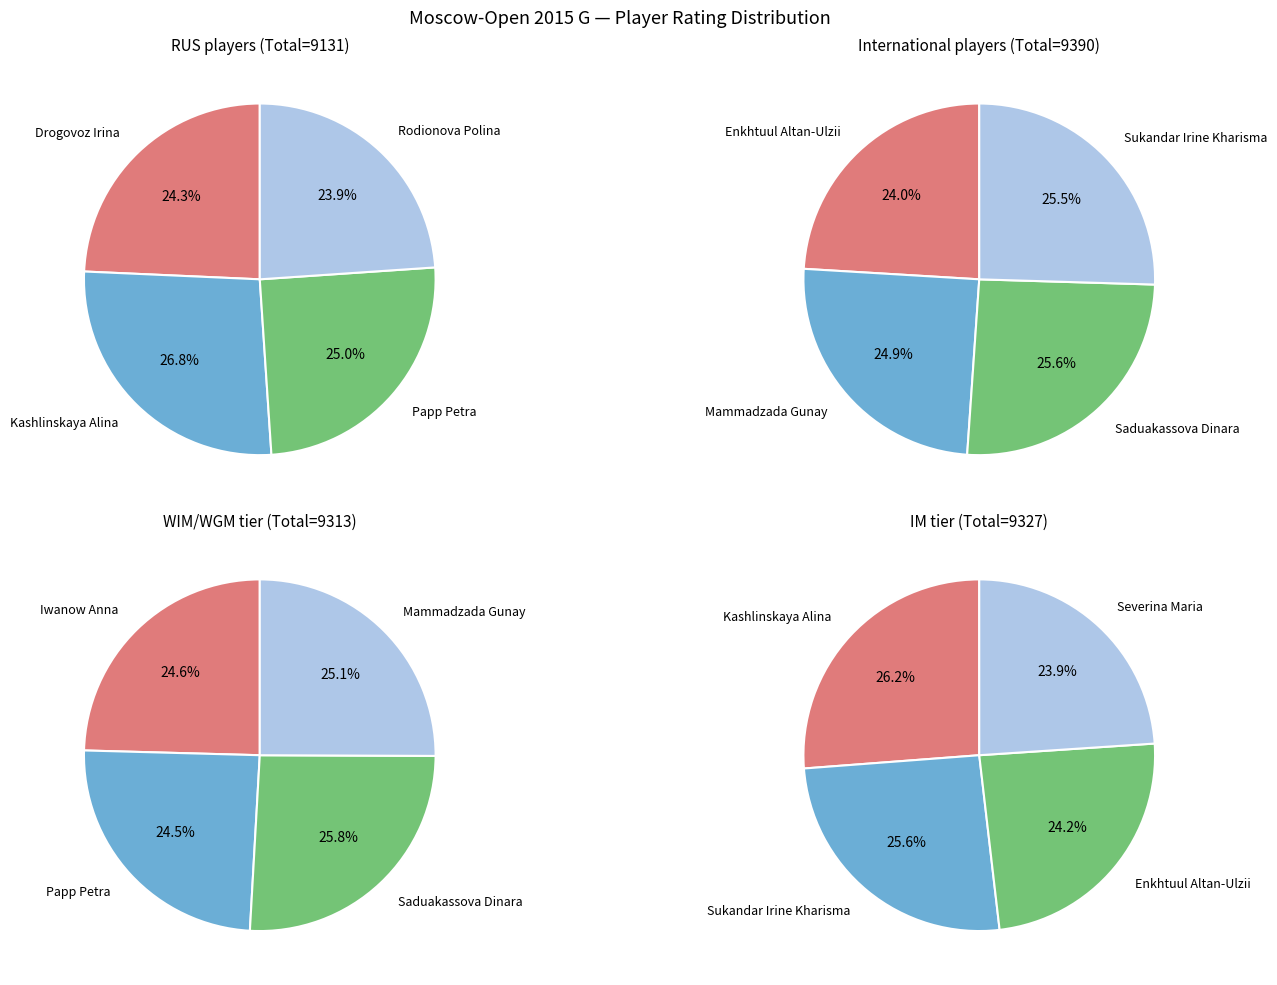

Which has a higher value, Mammadzada Gunay or Kashlinskaya Alina?

Kashlinskaya Alina